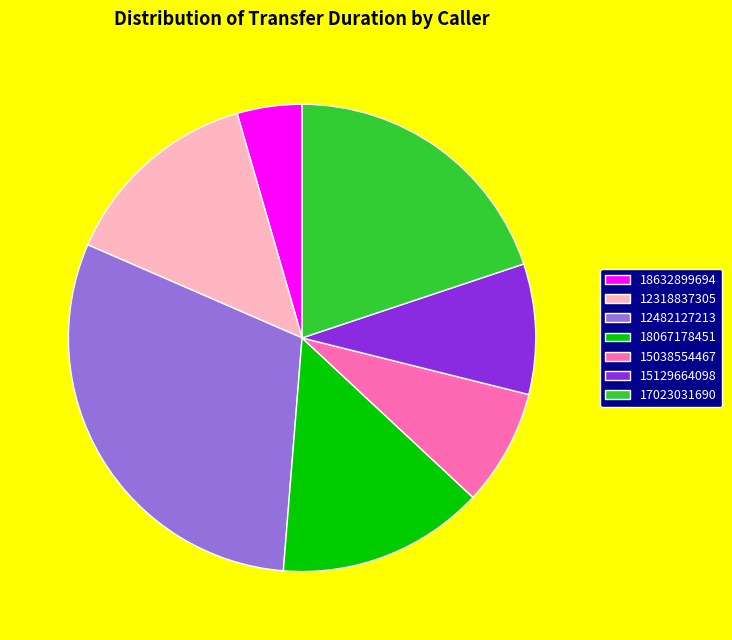

What is the ratio of the value at 17023031690 to the value at 12318837305?

1.4